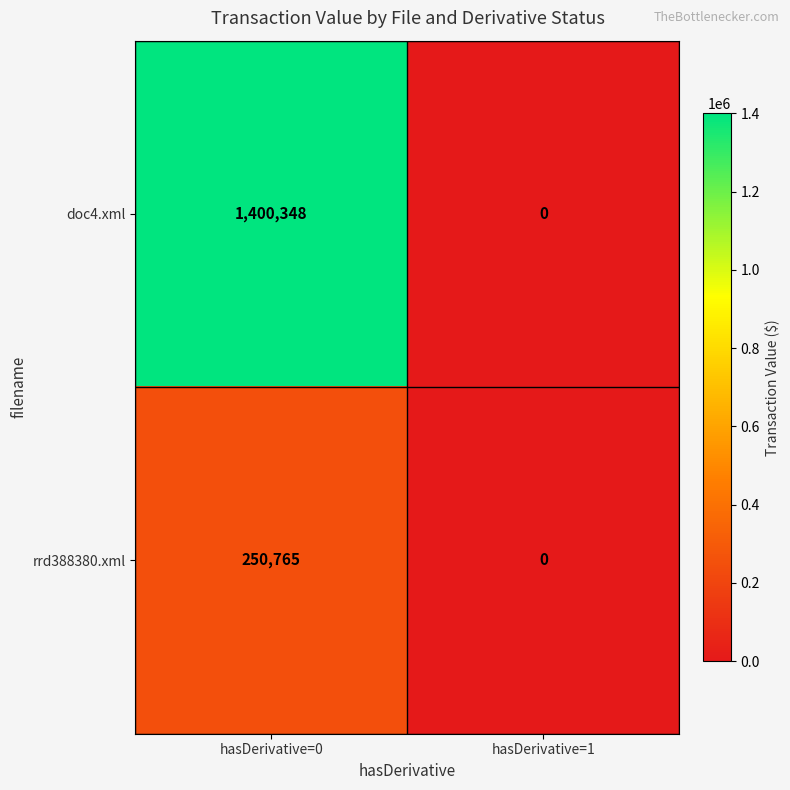

At which label is rrd388380.xml closest to 125382?

hasDerivative=1